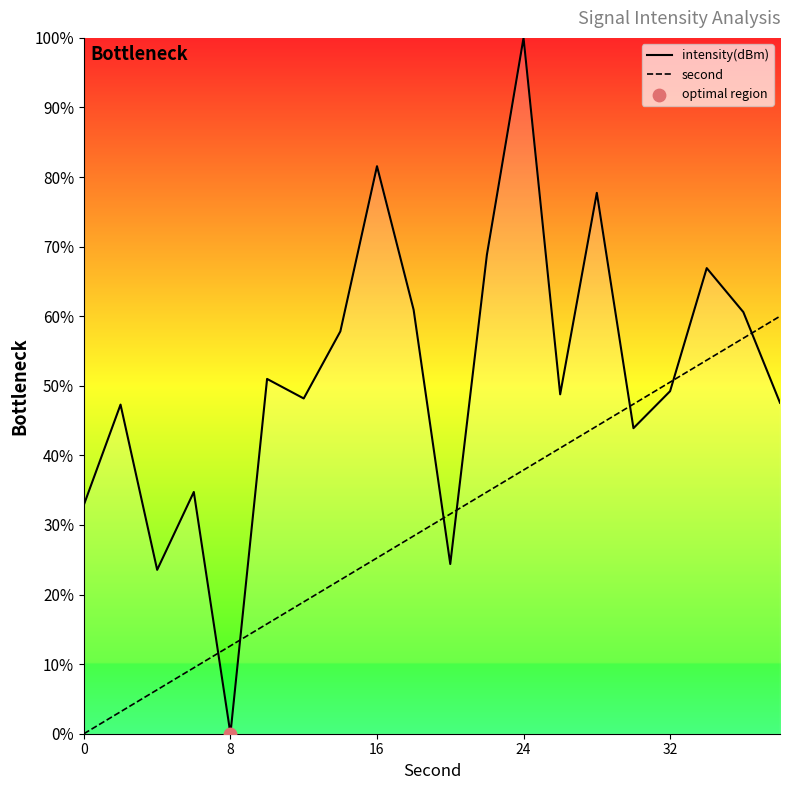

What is the total value across all series at 8?

12.6